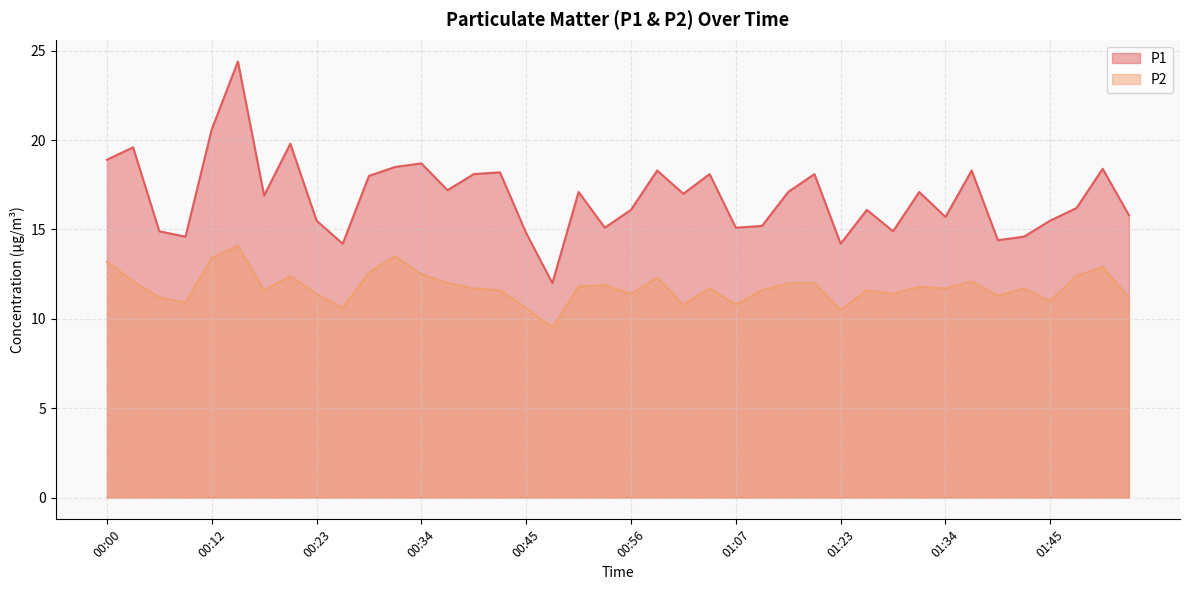

True or false: P1 and P2 cross at least once.

False